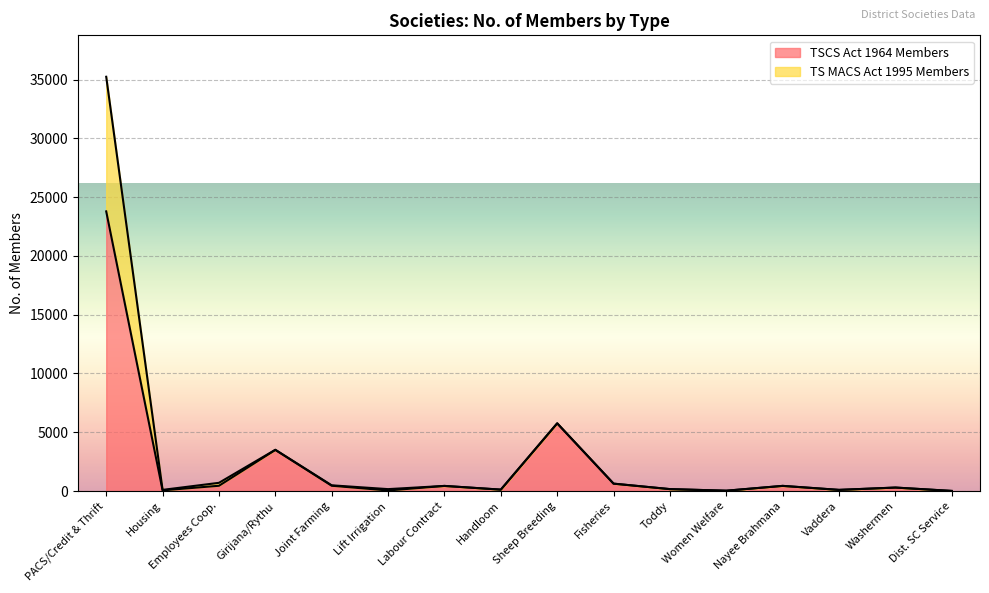

True or false: TS MACS Act 1995 Members has a value of 112 at Toddy.

False